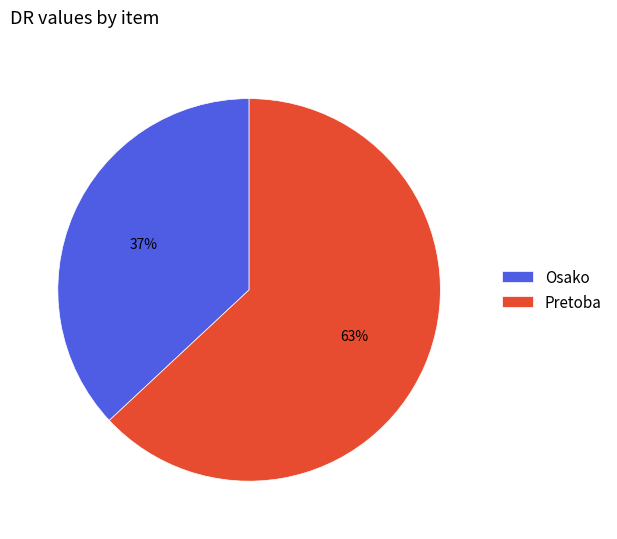

Count the number of slices in the pie.

2